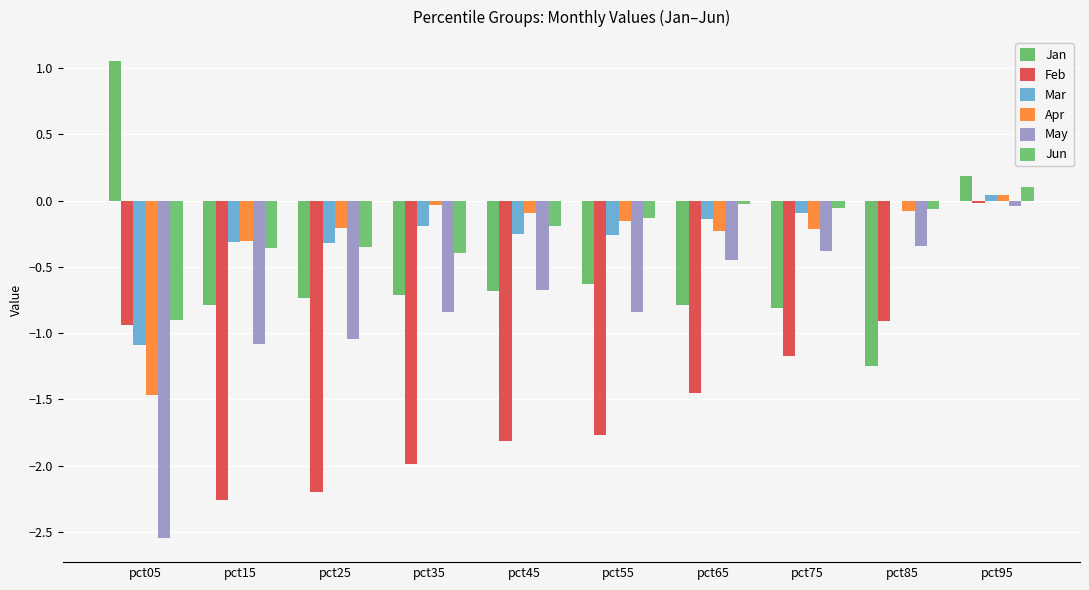

Is the value of Apr at pct95 greater than the value of Mar at pct45?

Yes